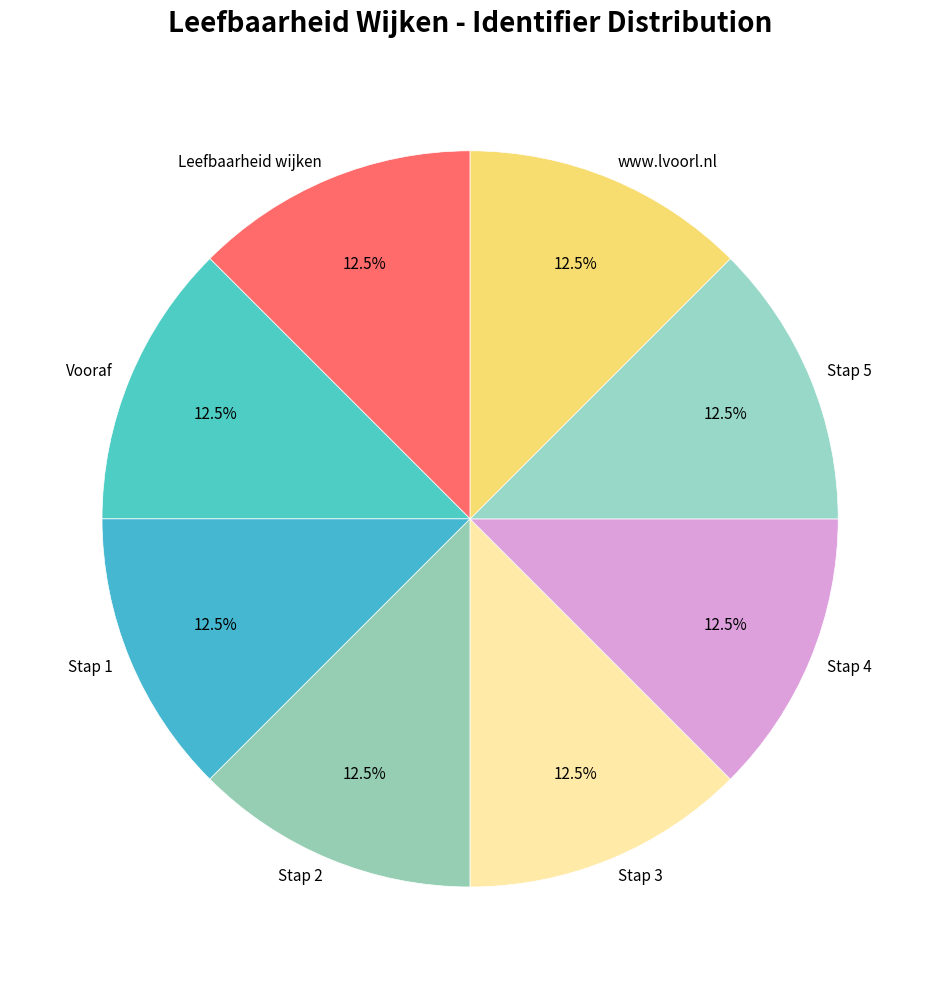

Does www.lvoorl.nl represent more than half of the total?

No